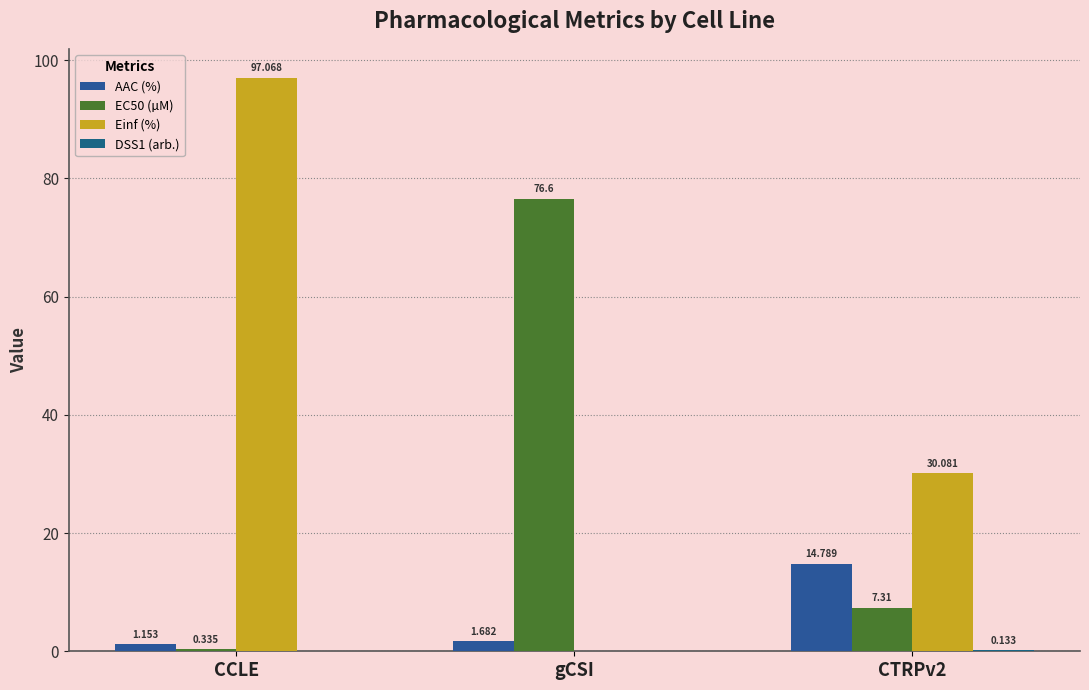

Rank the series by their maximum value, from highest to lowest.

Einf (%), EC50 (µM), AAC (%), DSS1 (arb.)